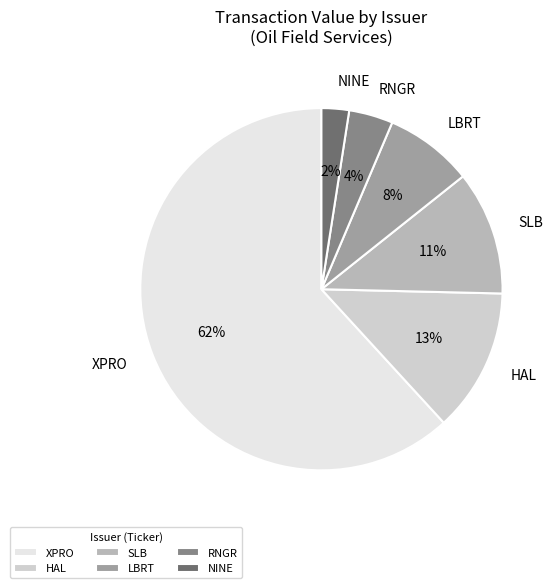

Is the sum of XPRO and RNGR greater than half?

Yes